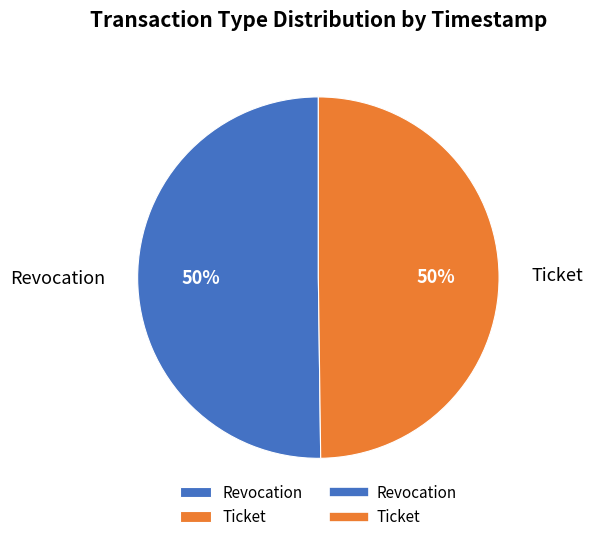

How many segments does this pie chart have?

2